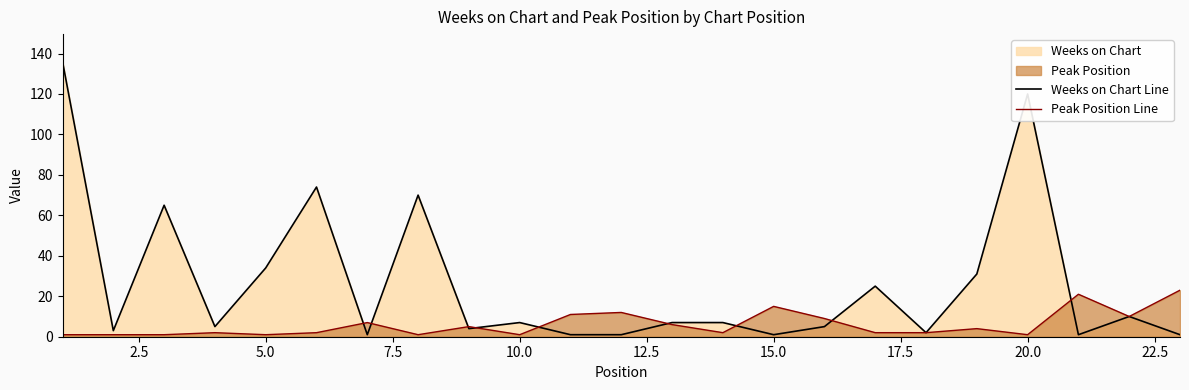

How many lines are shown in the chart?

2